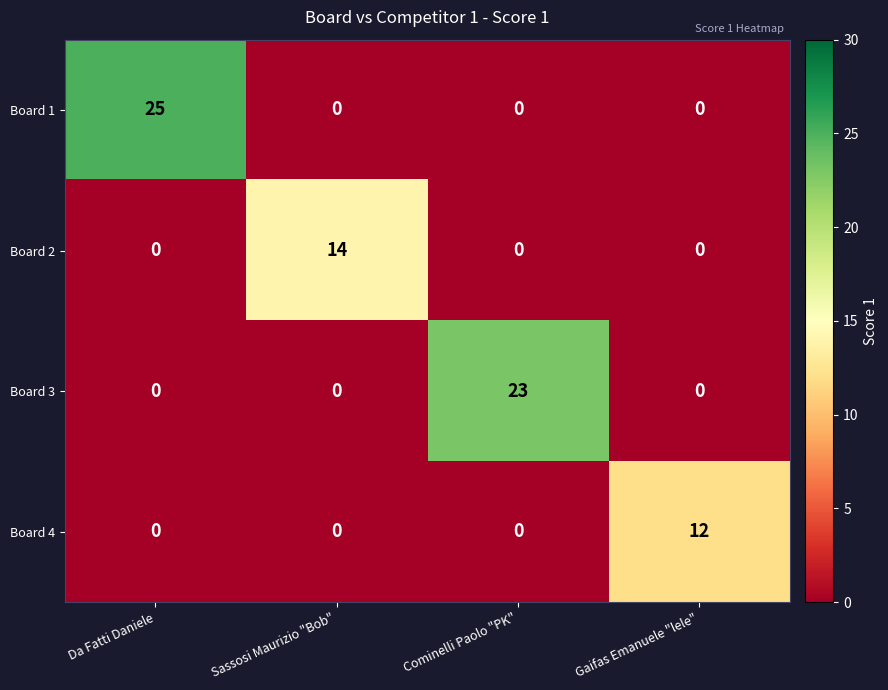

What is the greatest value displayed?

25